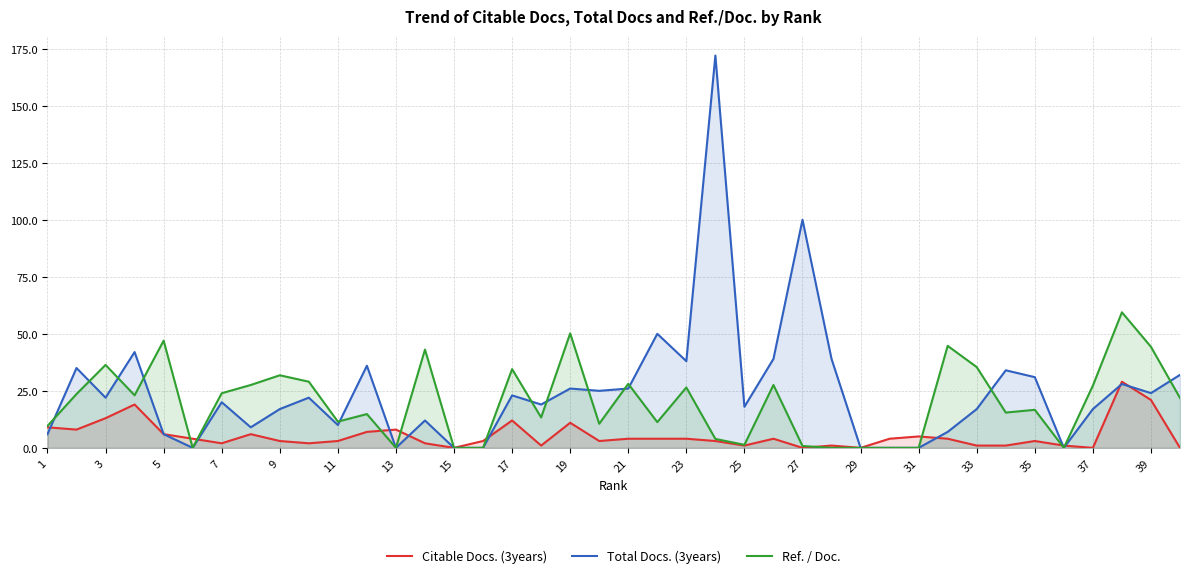

How many values in the Total Docs. (3years) series exceed 22?

18